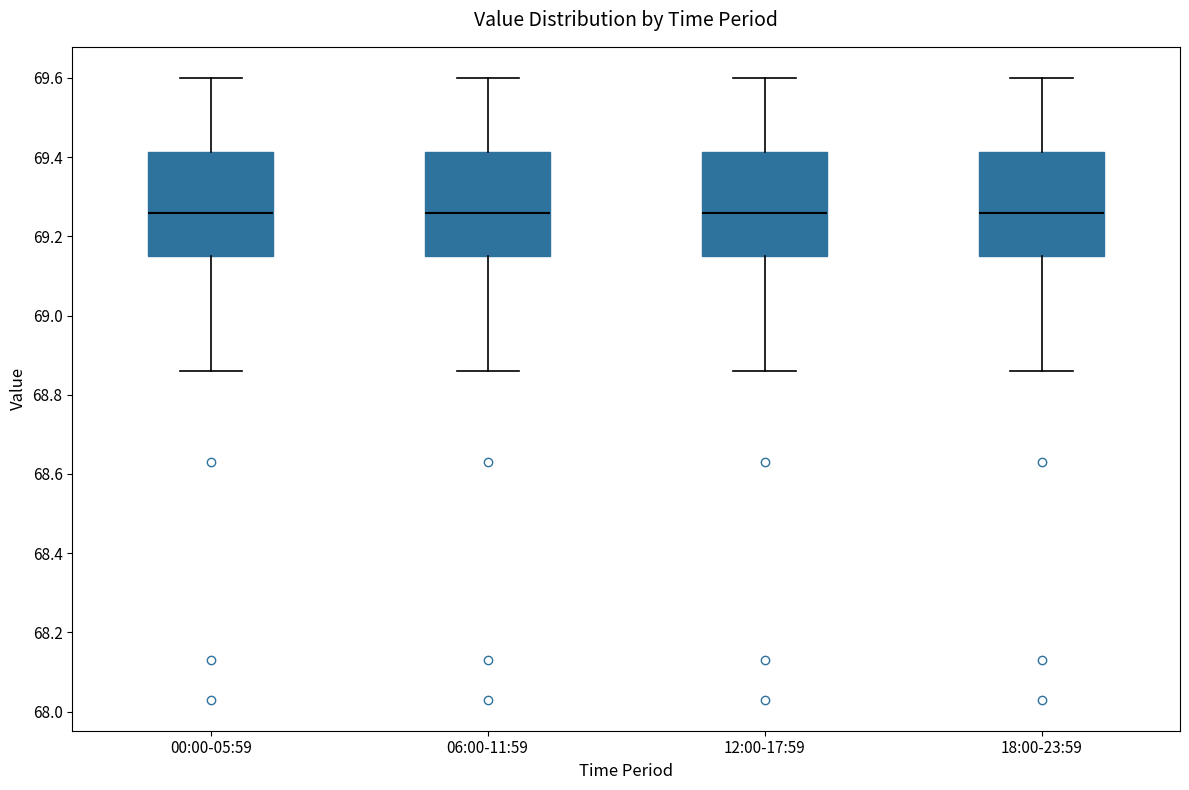

Reading left to right, read every box against the y-axis: the position of its median line, the range the box covers, and the ends of its whiskers. The values are not printed on the chart, so give them approximately, as read against the axis.

00:00-05:59: median 69.26, box 69.16 to 69.42, whiskers 68.86 to 69.60
06:00-11:59: median 69.26, box 69.16 to 69.42, whiskers 68.86 to 69.60
12:00-17:59: median 69.26, box 69.16 to 69.42, whiskers 68.86 to 69.60
18:00-23:59: median 69.26, box 69.16 to 69.42, whiskers 68.86 to 69.60